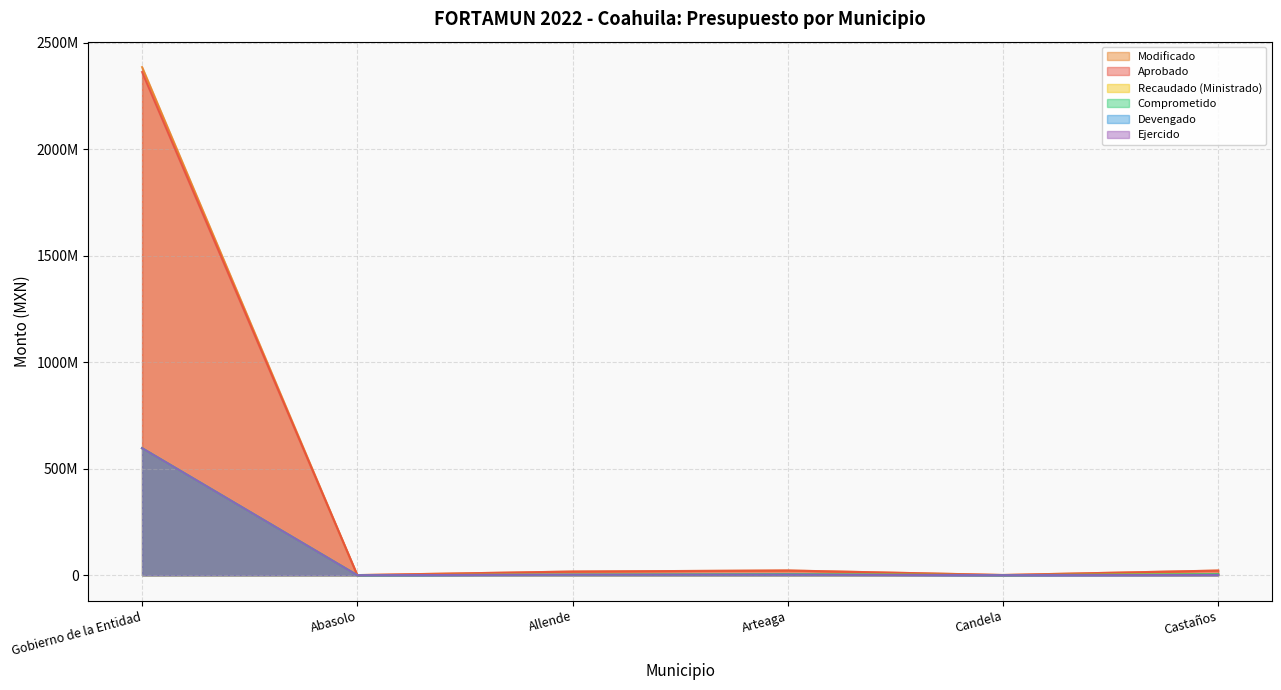

True or false: Ejercido has a value of 1532167.8 at Arteaga.

False